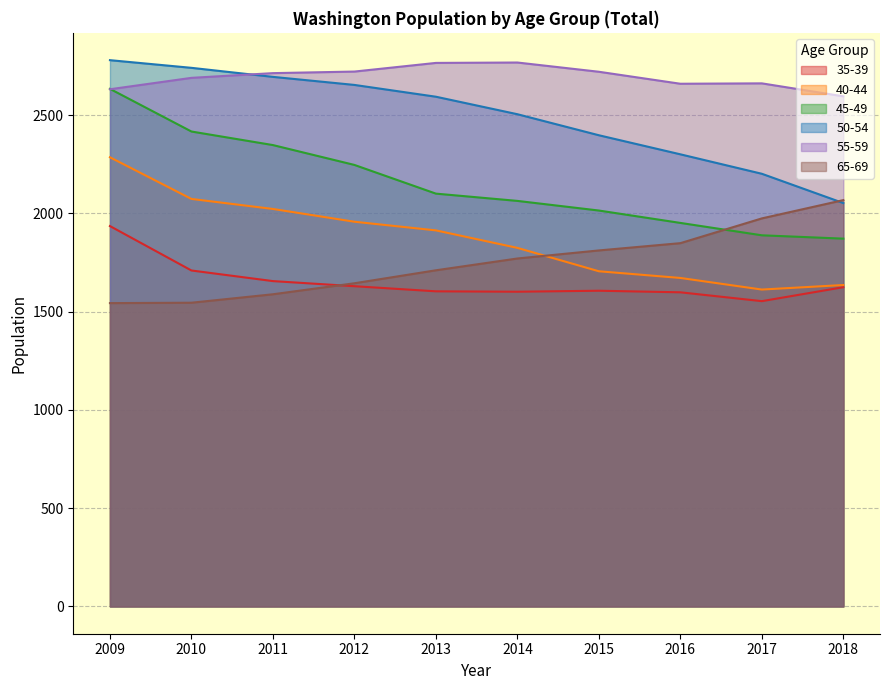

What is the sum of the 50-54 values at 2016 and 2015?

4697